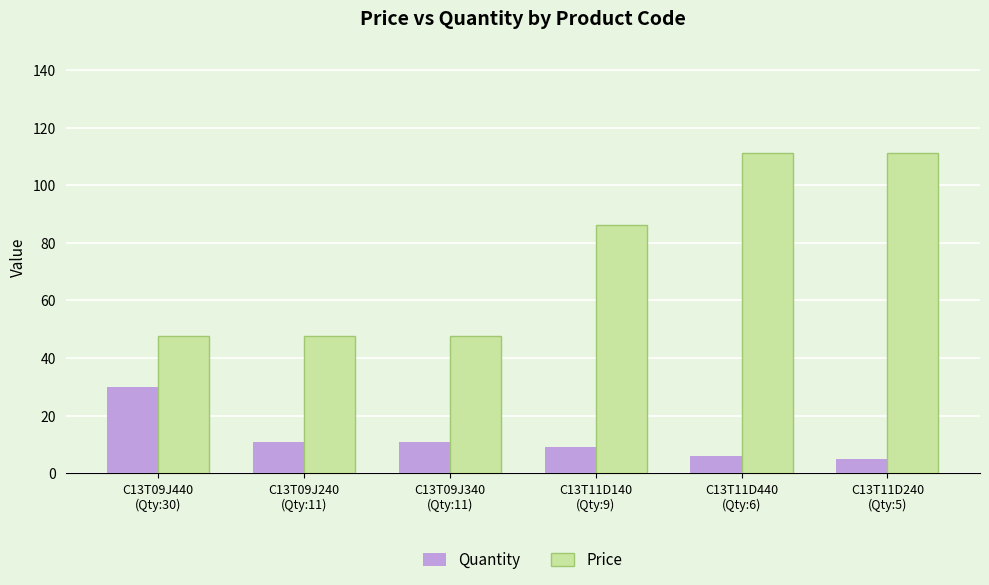

Between C13T09J440
(Qty:30) and C13T09J240
(Qty:11), which series saw the biggest shift?

Quantity